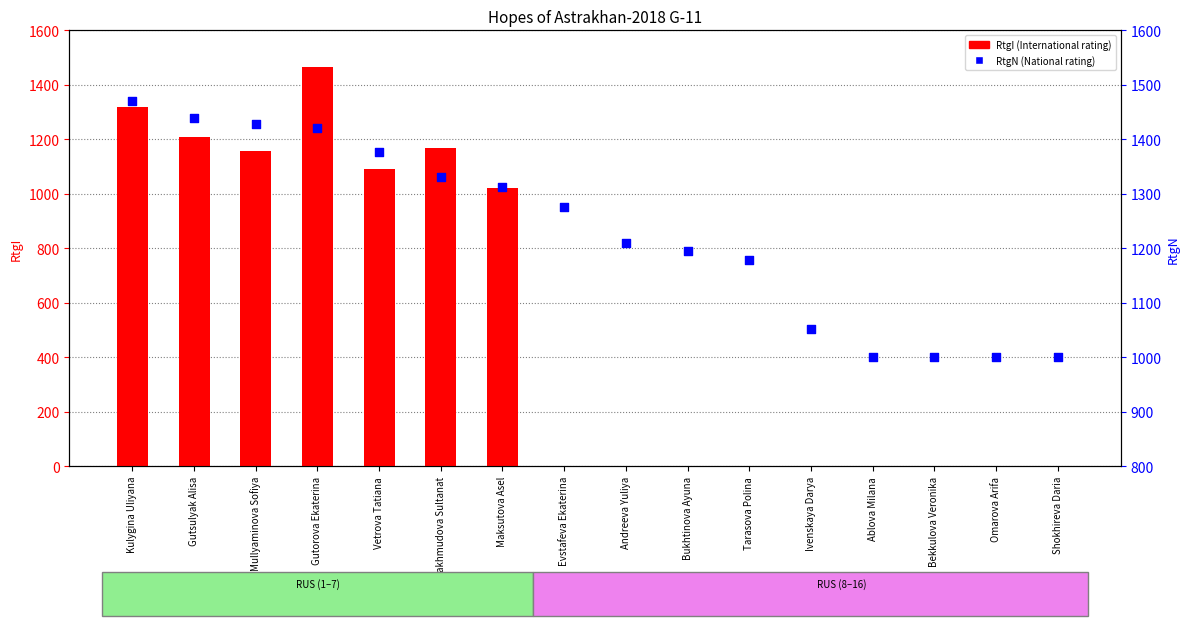

What is the total value across all series at Ivenskaya Darya?

1051